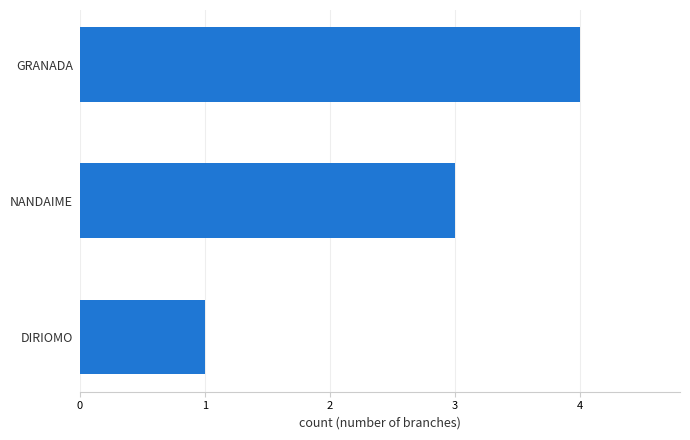

Rank the categories by value from lowest to highest.

DIRIOMO, NANDAIME, GRANADA